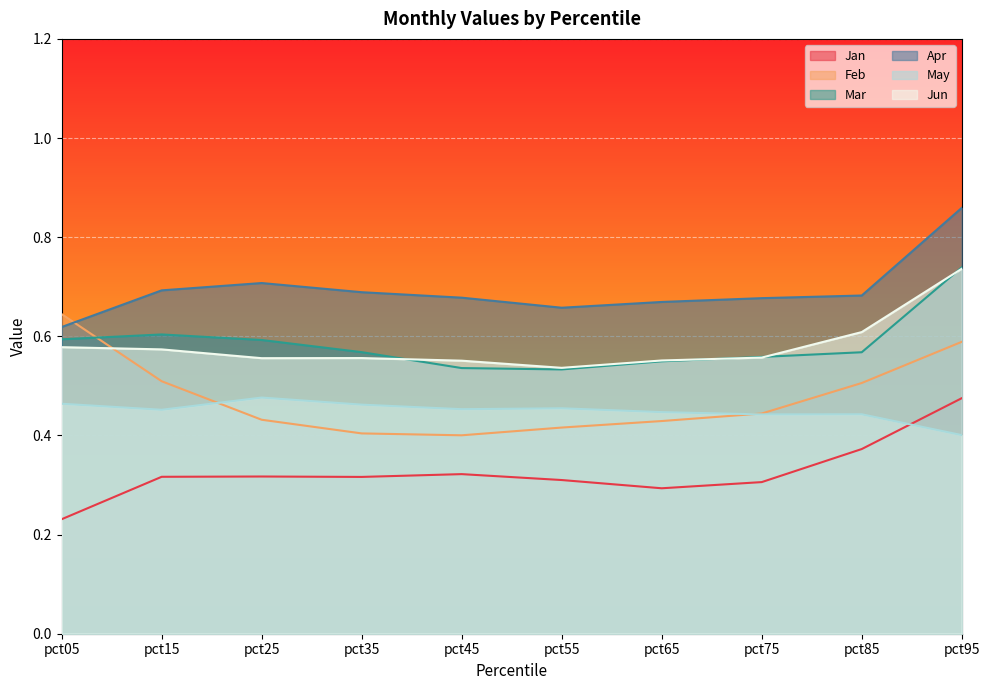

At which category is the sum across all series the highest?

pct95